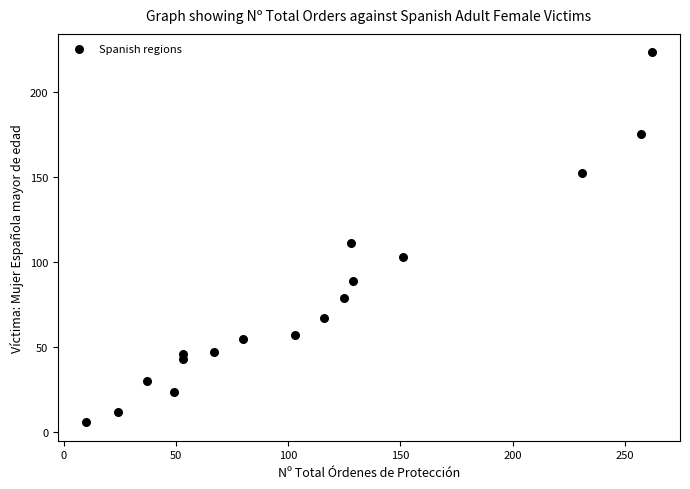

What is the range of Y values (max minus min)?

217